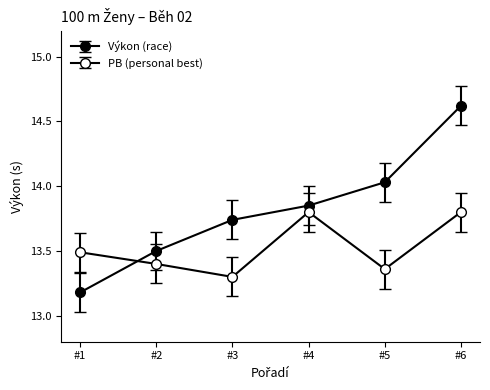

How many categories are shown in the chart?

6